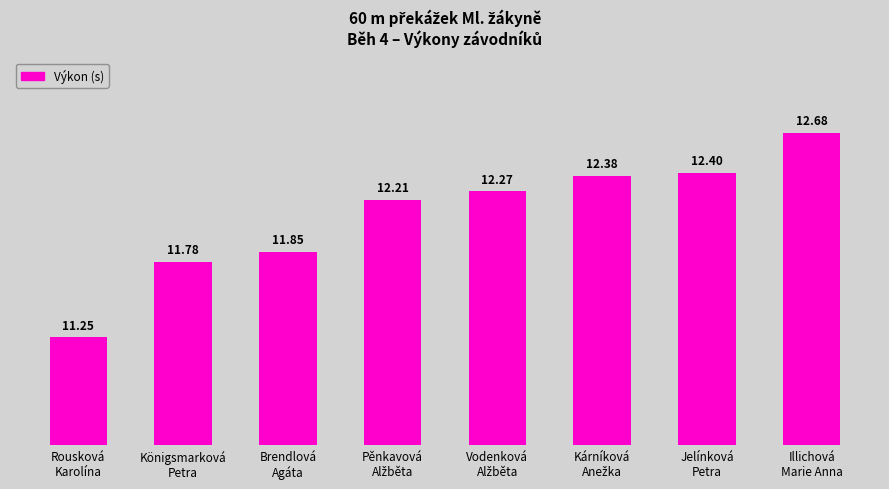

What is the average value?

12.1